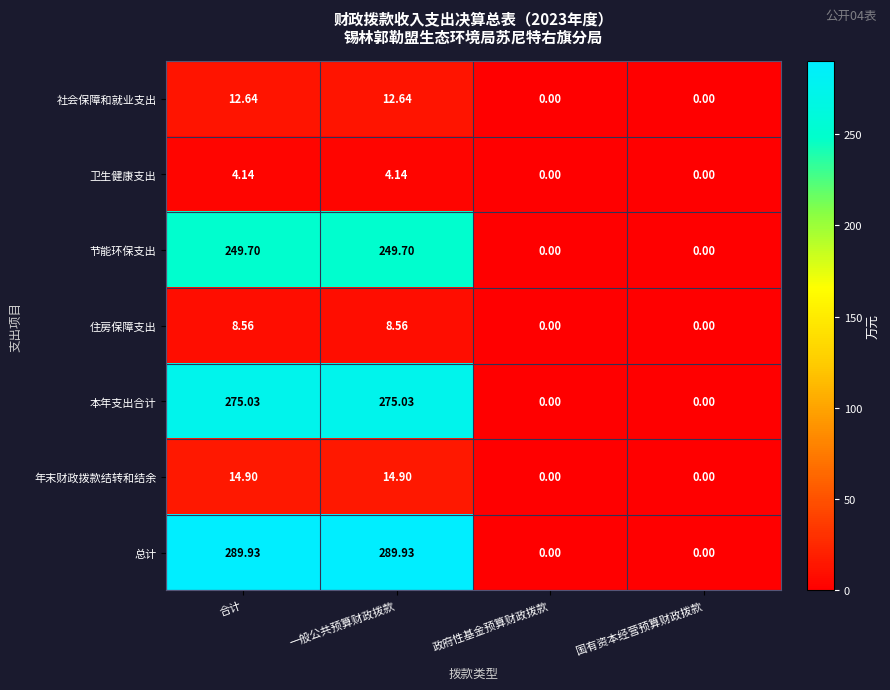

Rank the series at 合计 from highest to lowest value.

总计, 本年支出合计, 节能环保支出, 年末财政拨款结转和结余, 社会保障和就业支出, 住房保障支出, 卫生健康支出